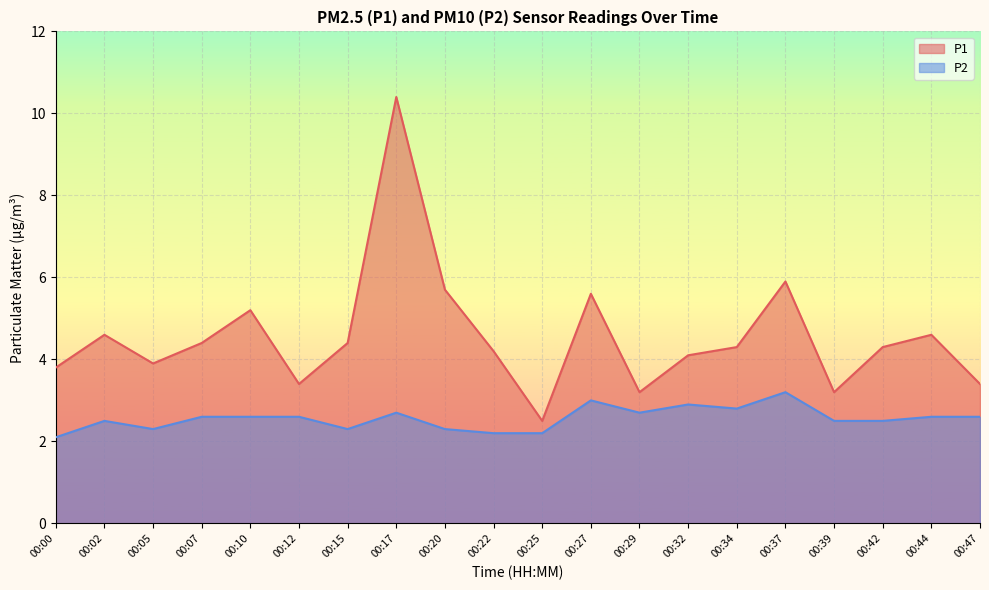

What is the value of the P1 point at the 4th from the left?

4.4